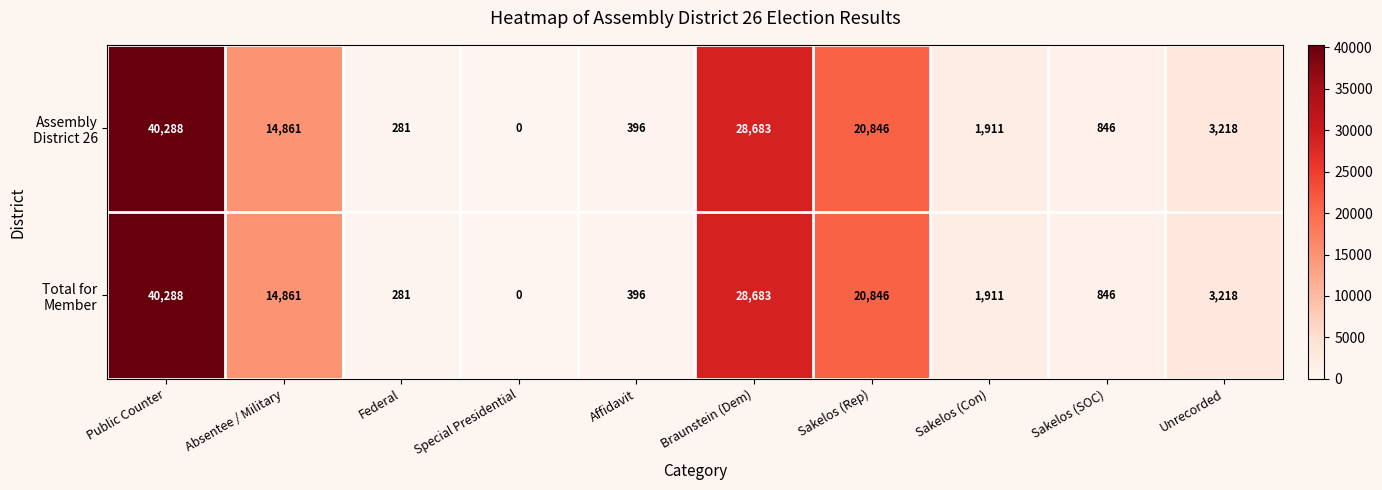

At how many categories does at least one series exceed 19606?

3